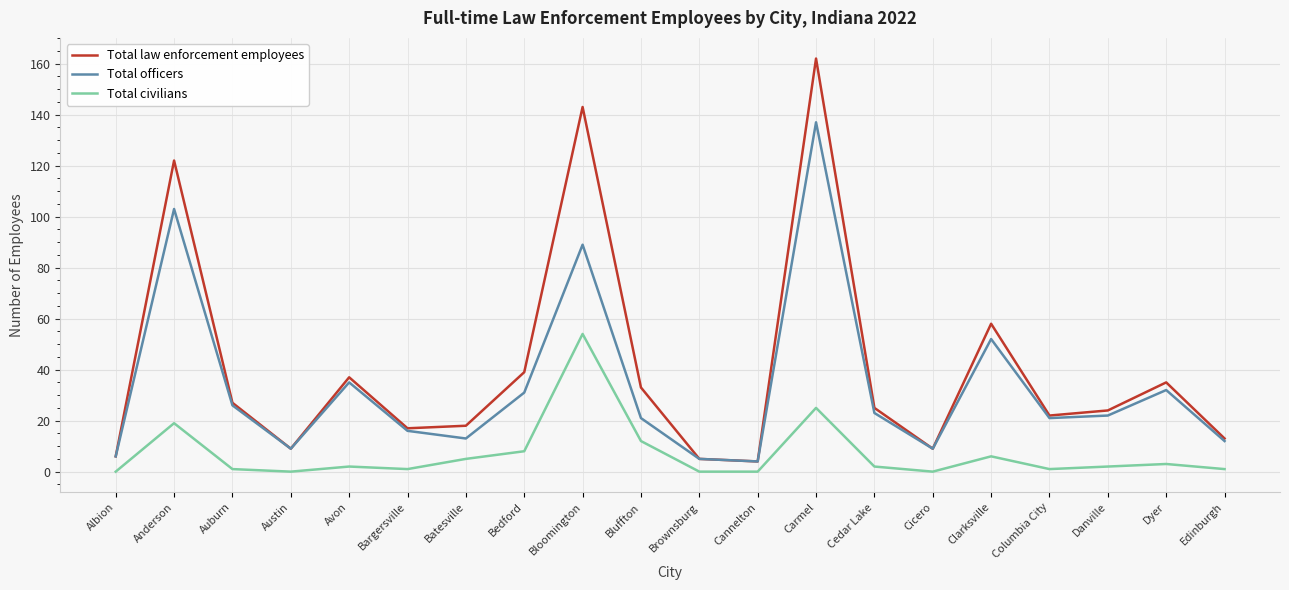

List the series in order of their overall mean, highest first.

Total law enforcement employees, Total officers, Total civilians